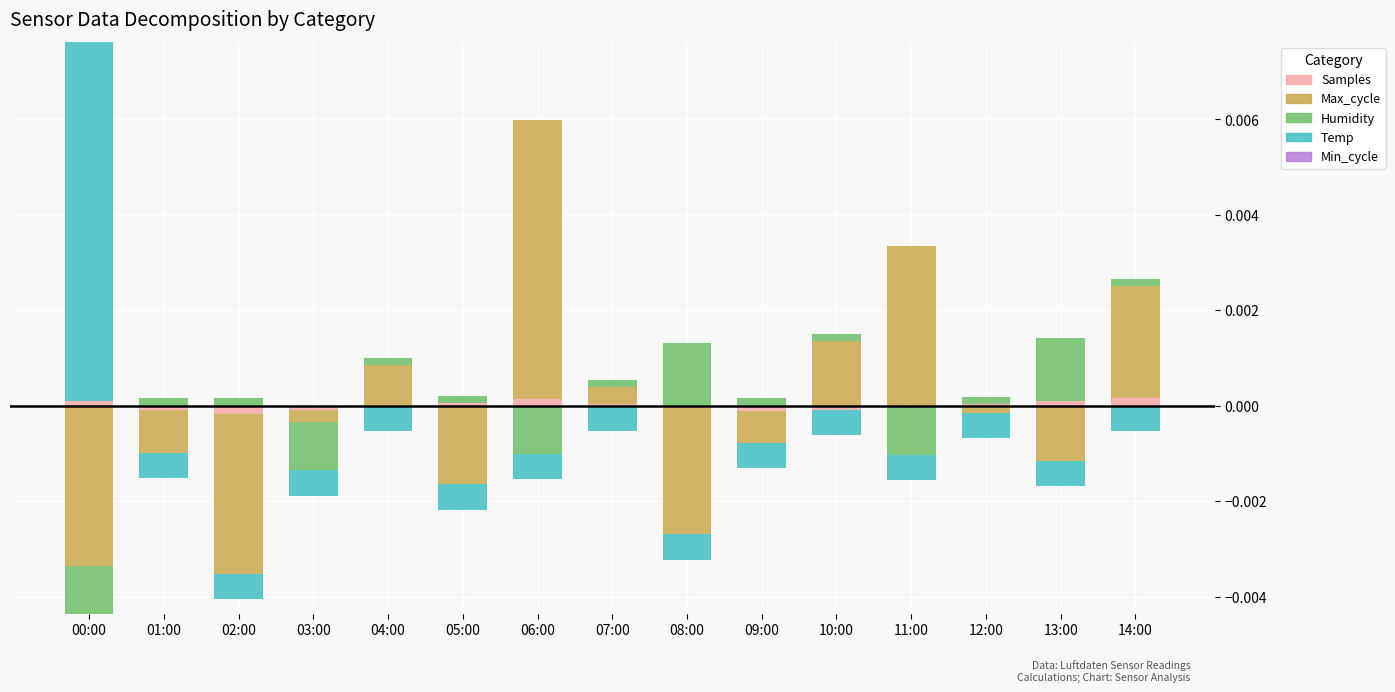

Is it true that Temp equals 0.0 at 04:00?

False